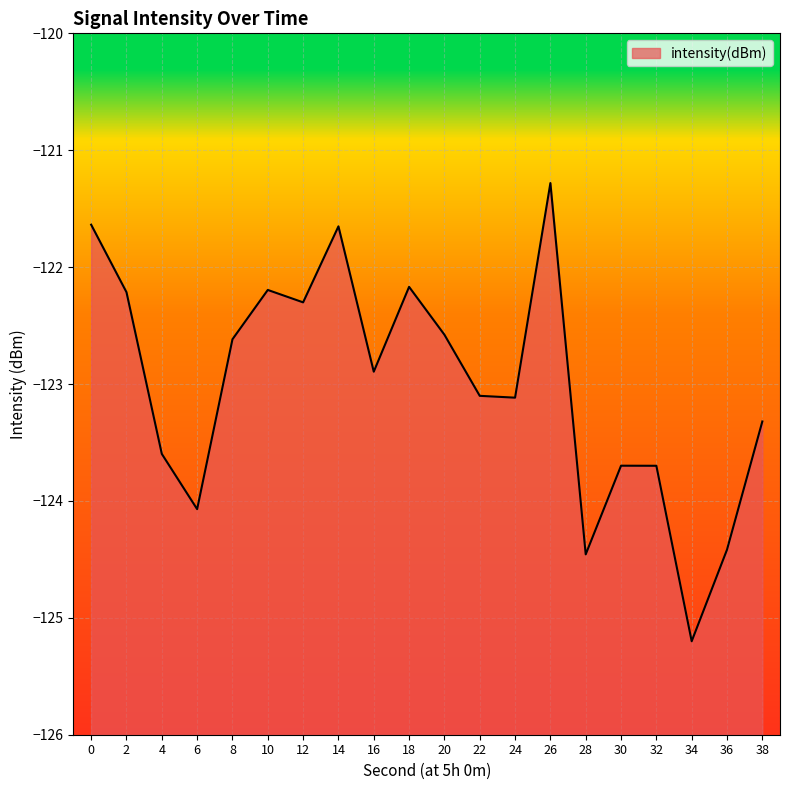

Reading right to left, transcribe all the data shown in this chart.

38=-123.3	36=-124.4	34=-125.2	32=-123.7	30=-123.7	28=-124.5	26=-121.3	24=-123.1	22=-123.1	20=-122.6	18=-122.2	16=-122.9	14=-121.7	12=-122.3	10=-122.2	8=-122.6	6=-124.1	4=-123.6	2=-122.2	0=-121.6